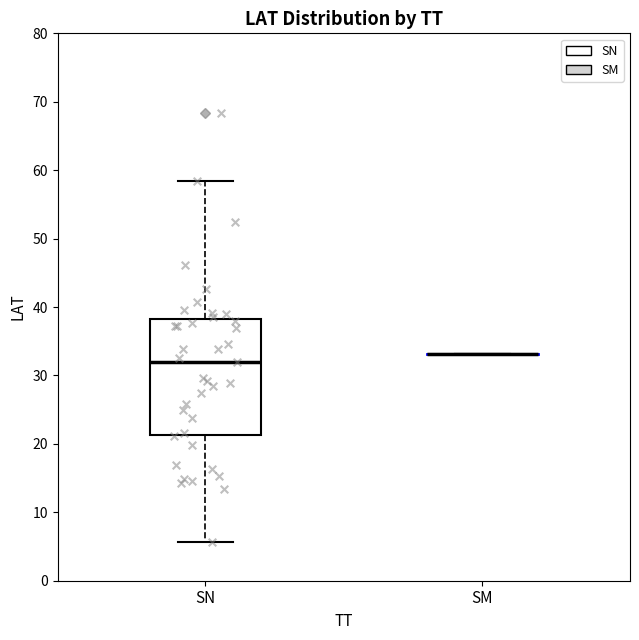

Reading left to right, transcribe this box plot: for each box, give where its median line is, the range the box spans, and where its two whiskers end, as read against the y-axis. The values are not printed on the chart, so give them approximately, as read against the axis.

SN: median 32, box 21 to 38, whiskers 6 to 58
SM: box collapsed to a line at 33, whiskers 33 to 33